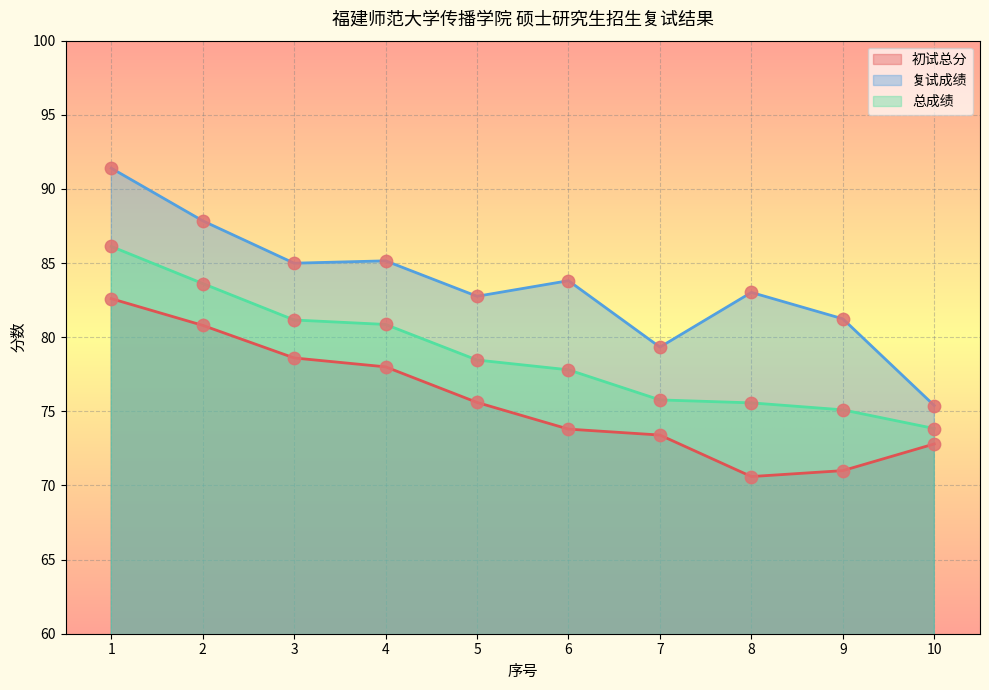

Which series has the largest total across all categories?

复试成绩